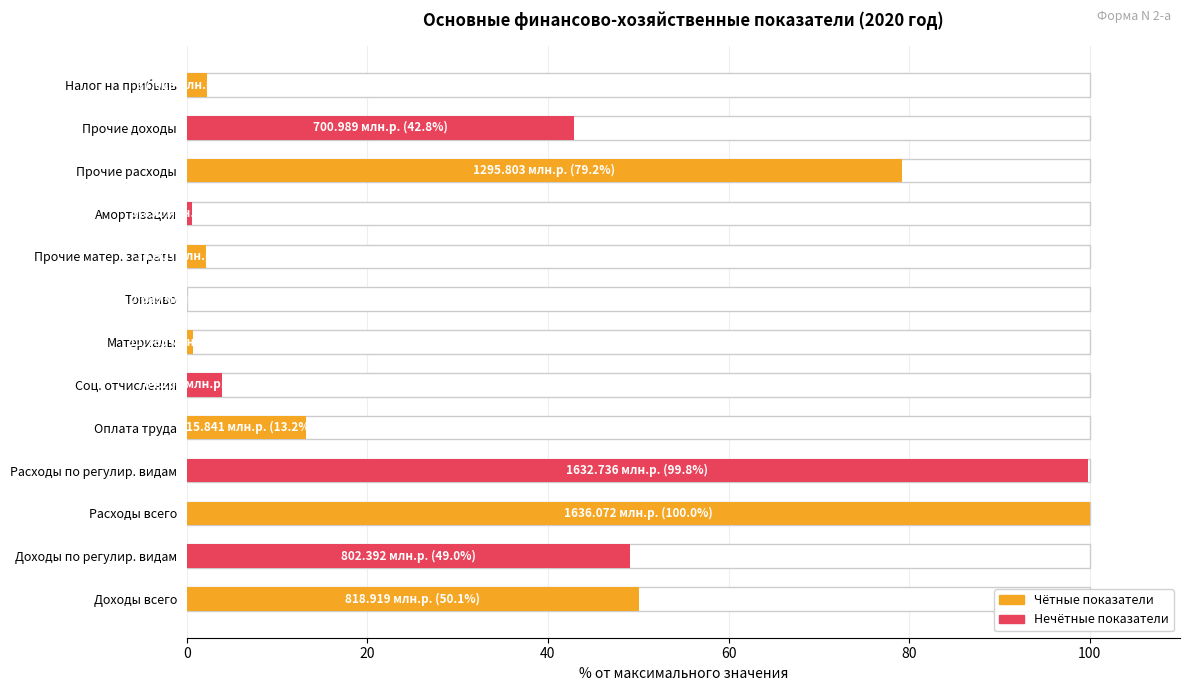

What is the sum of all values?

443.8